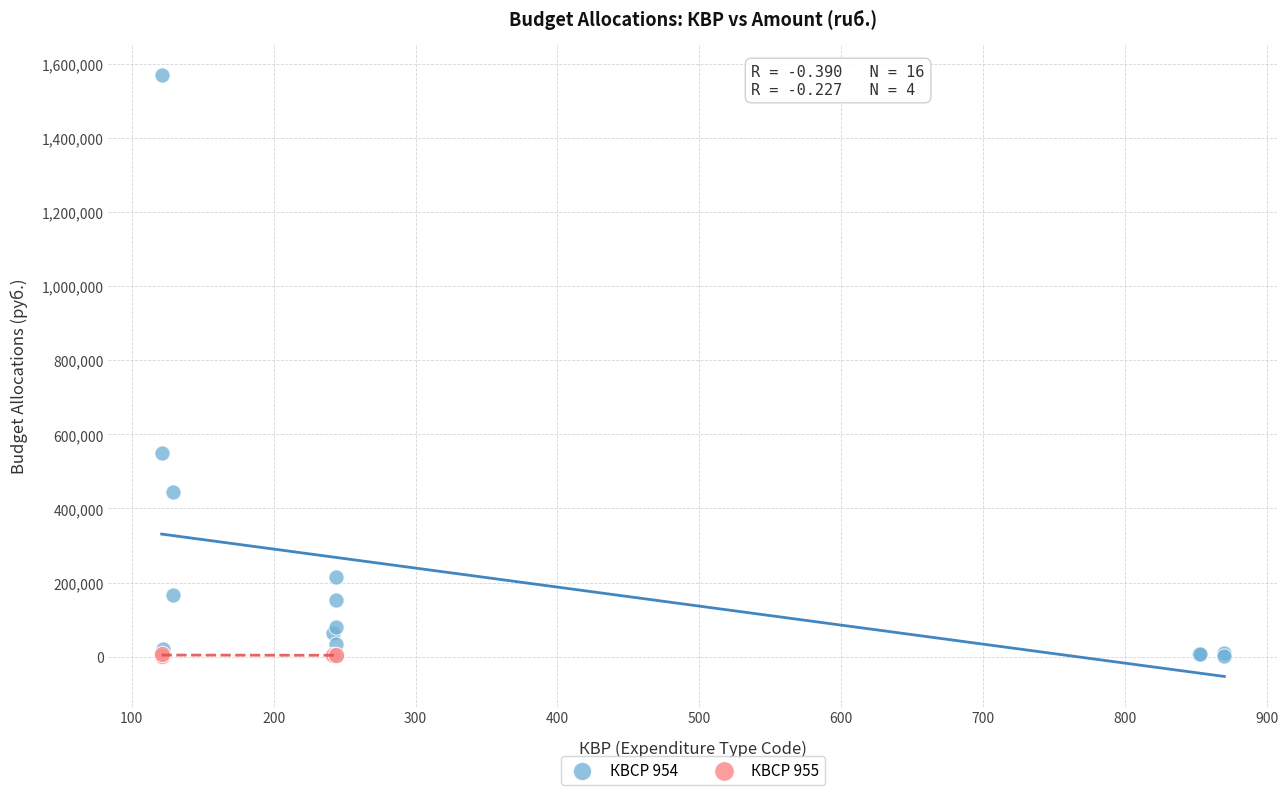

Which series contains the highest Y value?

КВСР 954